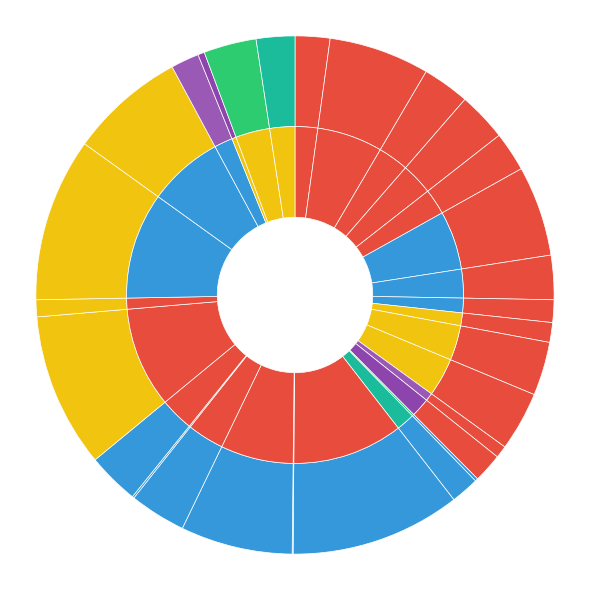

What portion of the pie excludes R369?

99.9%